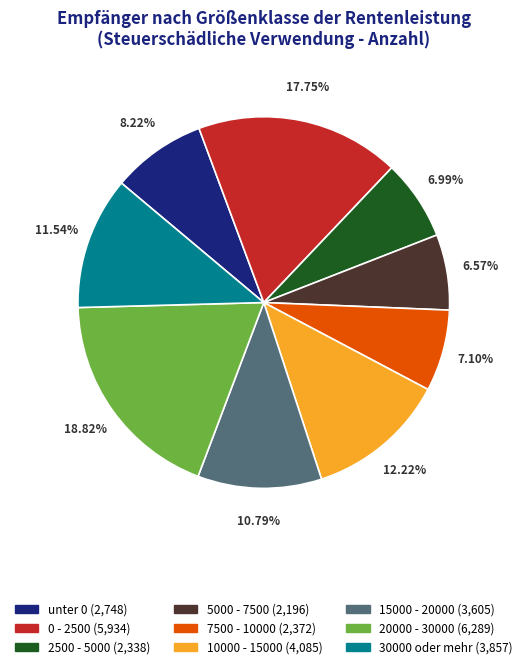

Does 15000 - 20000 represent more than half of the total?

No